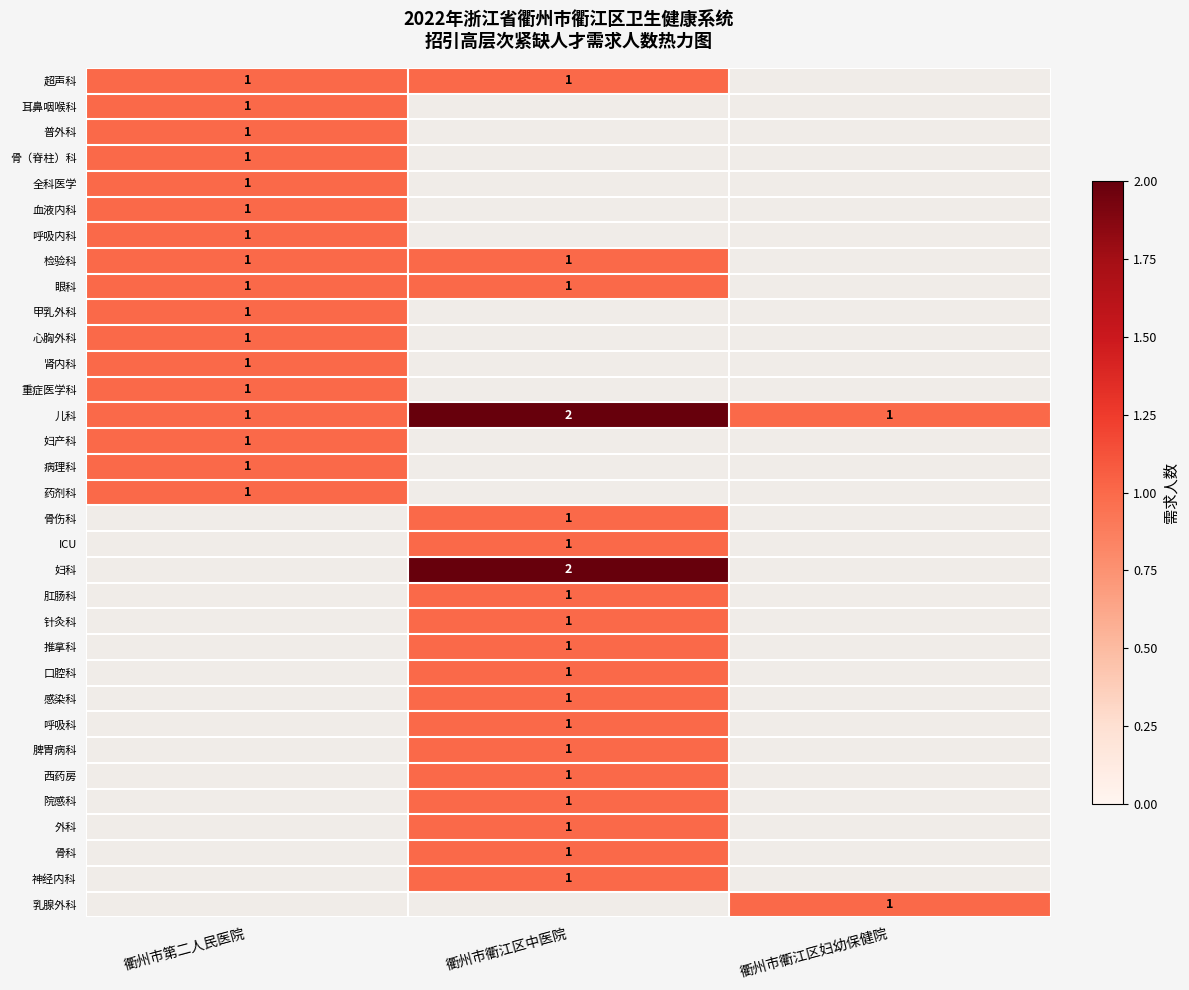

What is the minimum value for row_1?

1.0